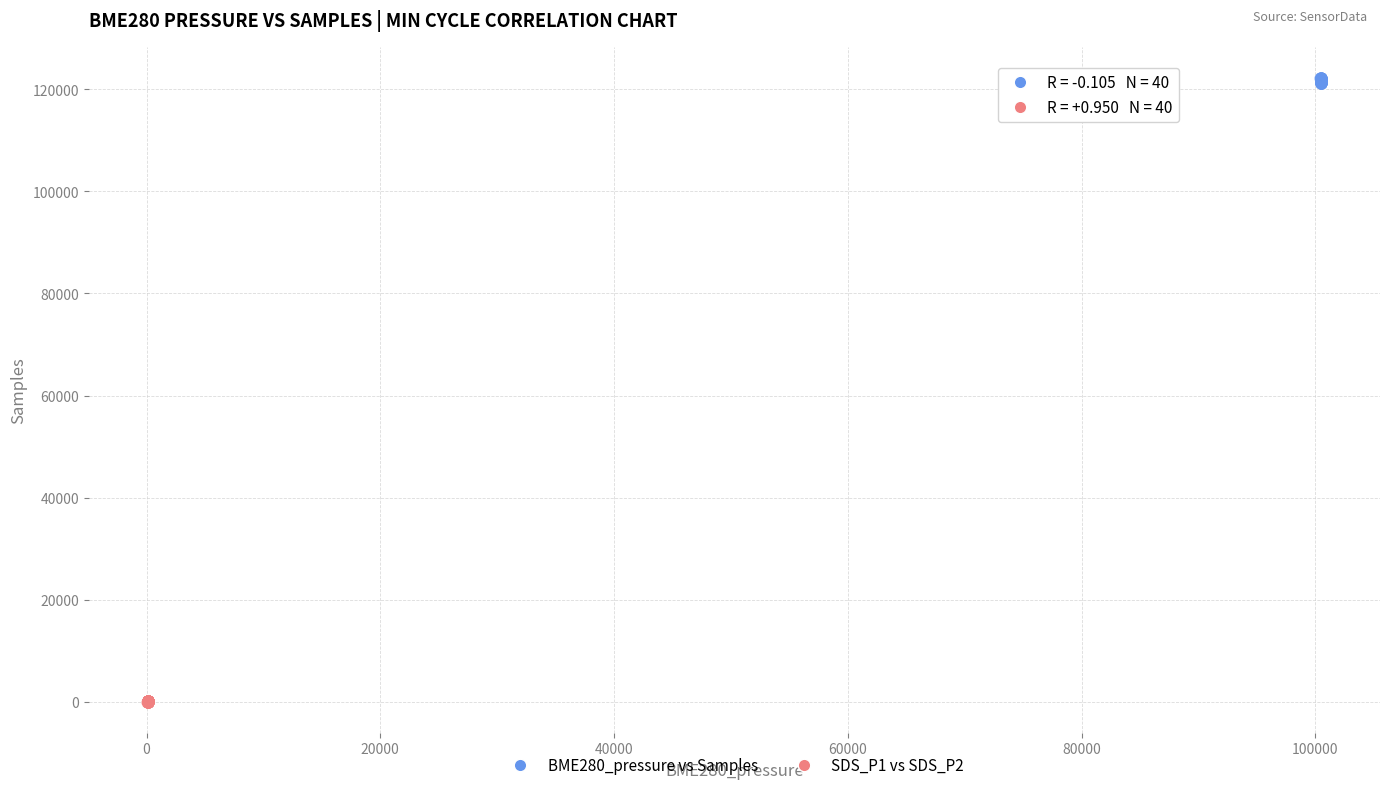

What are all the series names shown in the legend?

BME280_pressure vs Samples, SDS_P1 vs SDS_P2